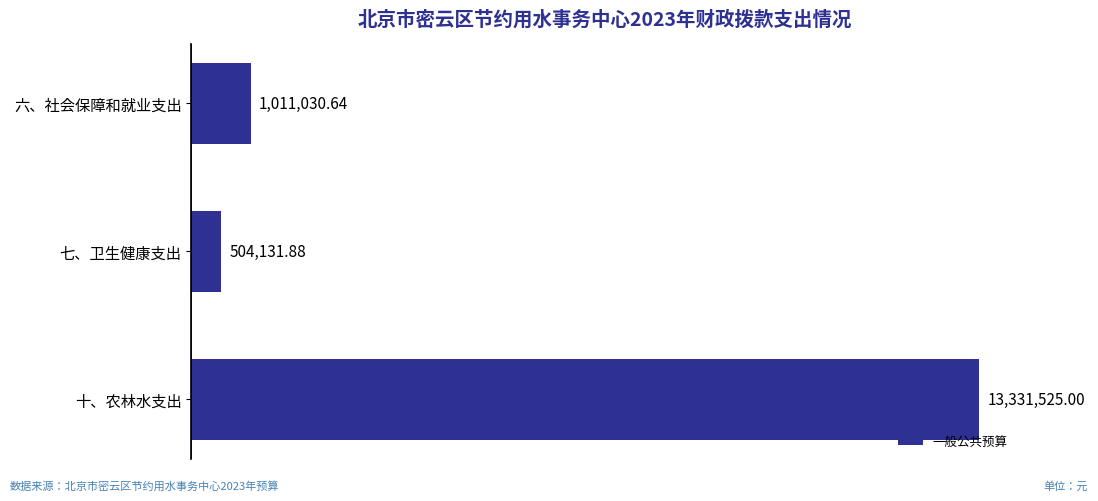

Rank the categories by value from highest to lowest.

十、农林水支出, 六、社会保障和就业支出, 七、卫生健康支出